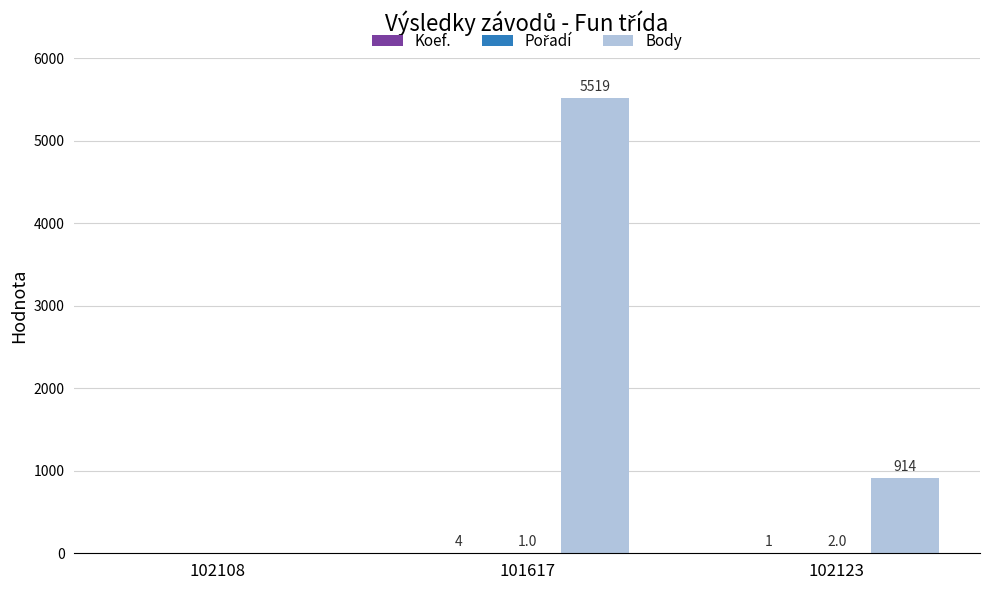

Are the bars horizontal?

No